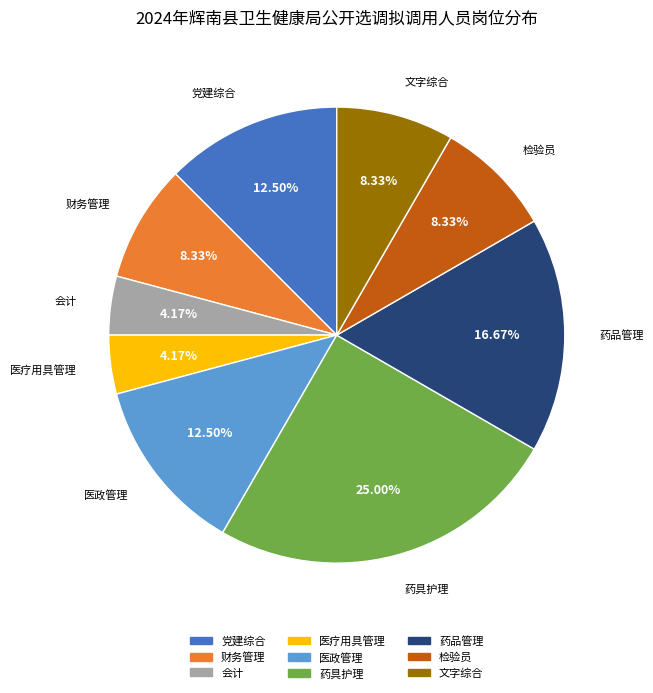

How many segments does this pie chart have?

9